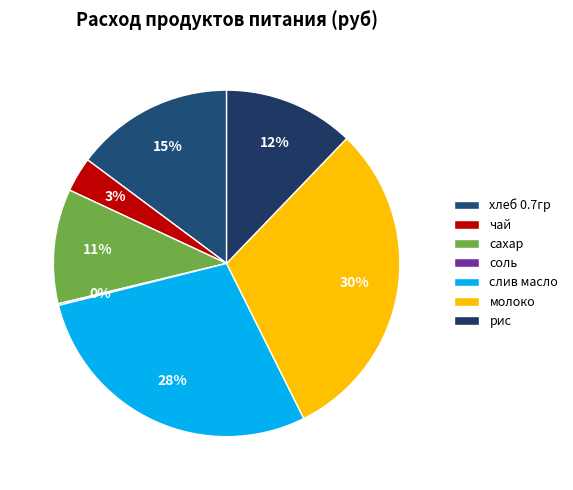

The молоко slice represents 19% of the pie. True or false?

False